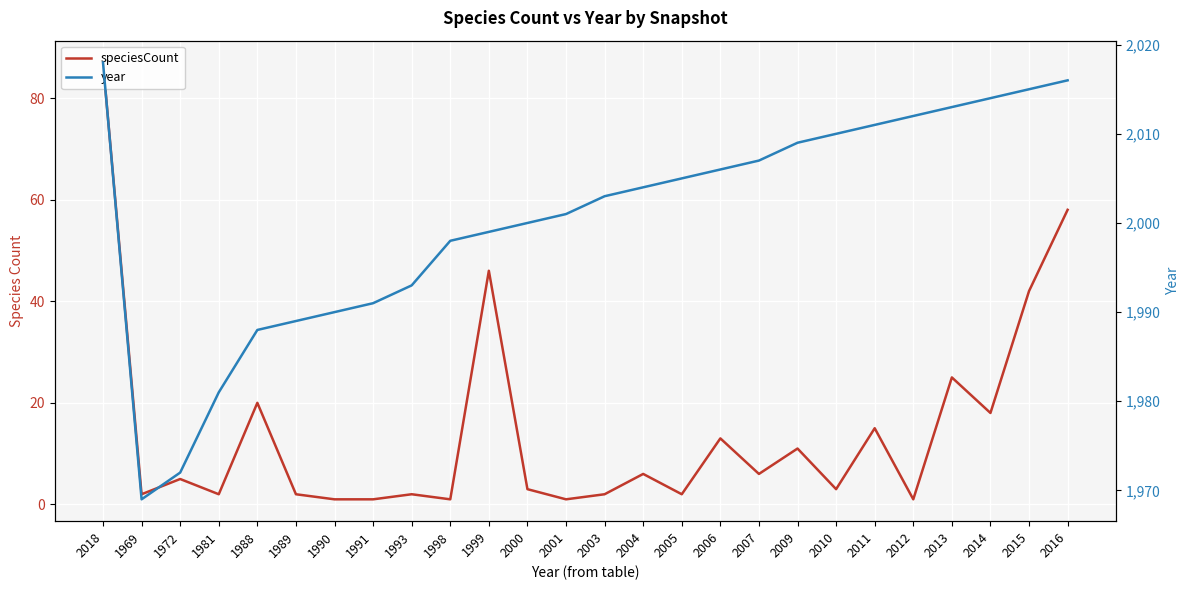

What position from the left is 2018?

1